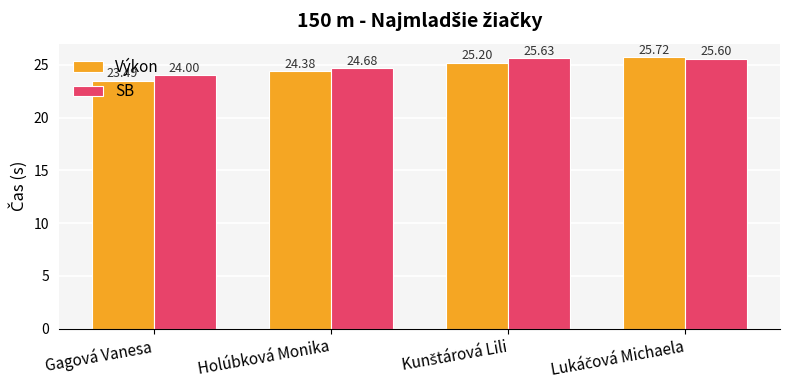

How many bars are there in total?

8